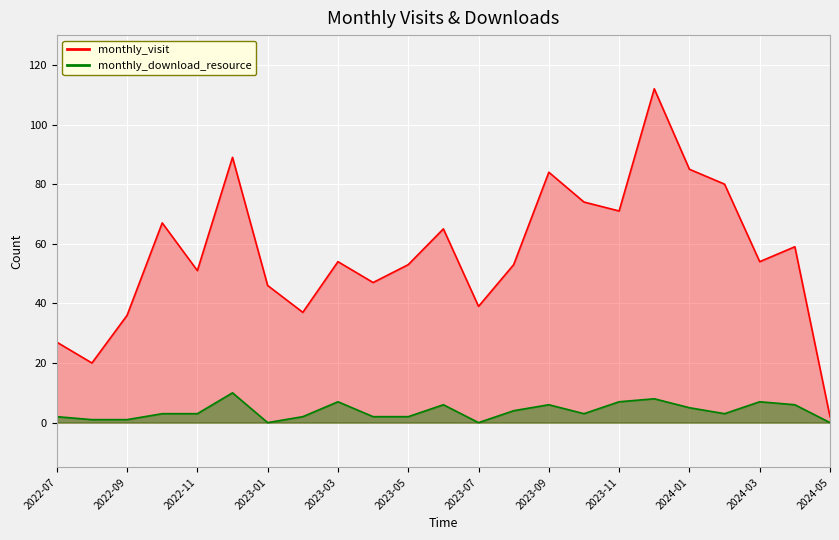

What is the label of the 21st point from the left?

2024-03